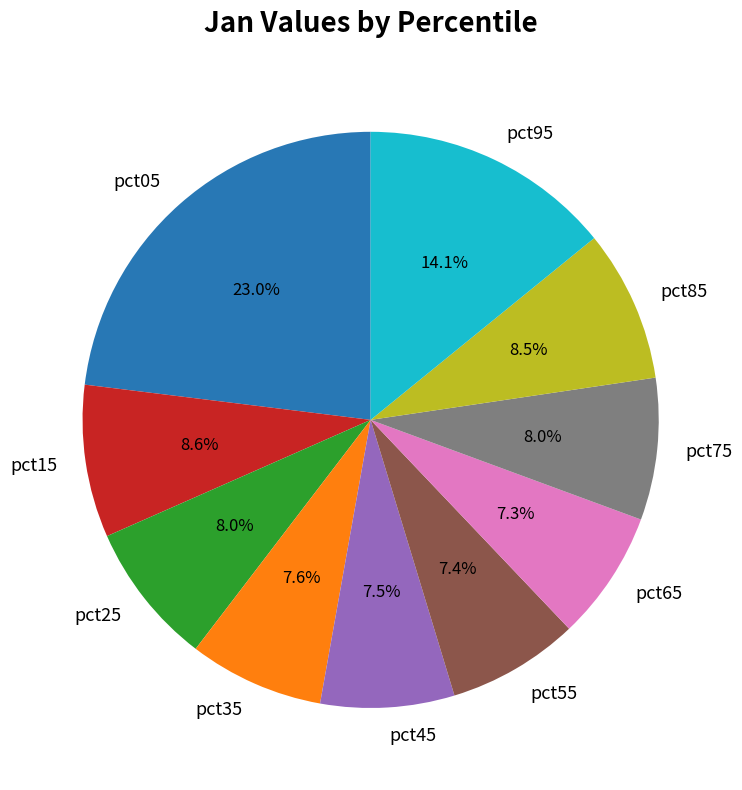

What is the largest slice in the pie chart?

pct05